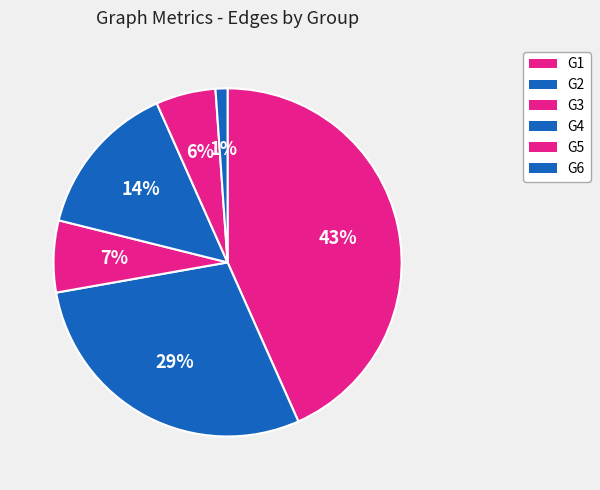

Is it true that G4 is 25% of the pie?

False